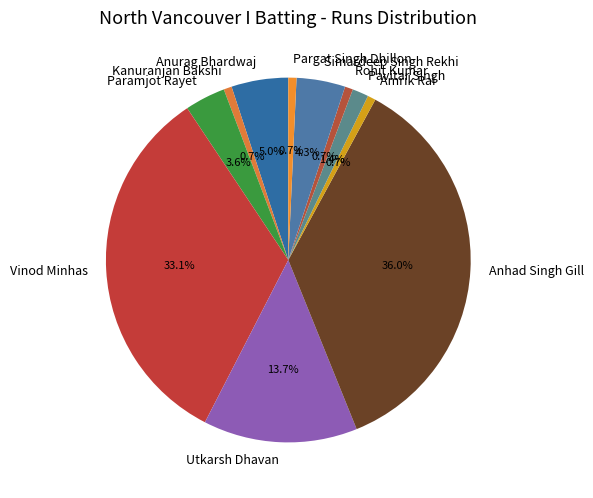

How many segments does this pie chart have?

11